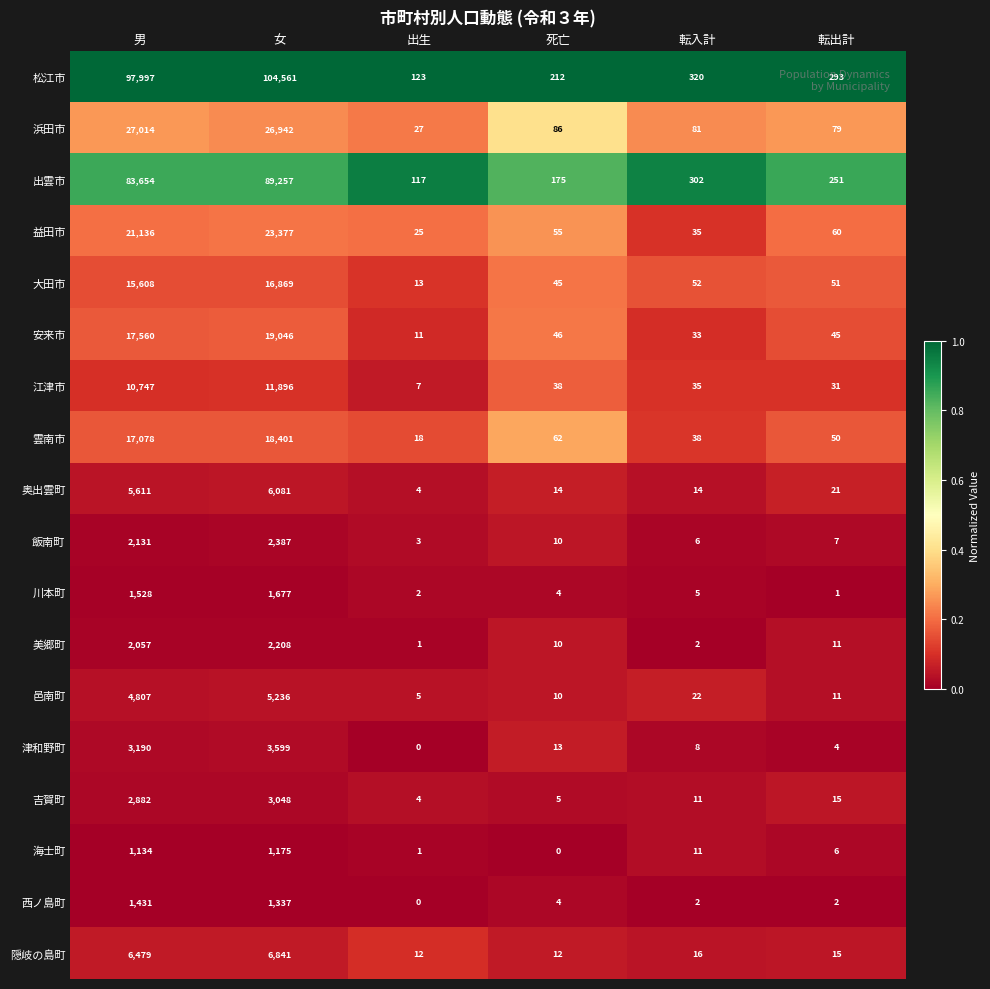

What is the difference between the 海士町 values at 男 and 死亡?

1134